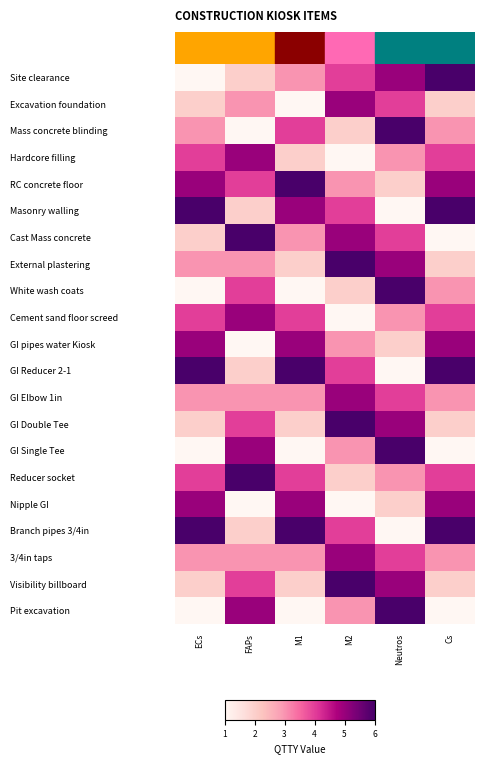

Reading right to left, extract all data points from this chart.

Site clearance: Cs=6	Neutros=5	M2=4	M1=3	FAPs=2	ECs=1
Excavation foundation: Cs=2	Neutros=4	M2=5	M1=1	FAPs=3	ECs=2
Mass concrete blinding: Cs=3	Neutros=6	M2=2	M1=4	FAPs=1	ECs=3
Hardcore filling: Cs=4	Neutros=3	M2=1	M1=2	FAPs=5	ECs=4
RC concrete floor: Cs=5	Neutros=2	M2=3	M1=6	FAPs=4	ECs=5
Masonry walling: Cs=6	Neutros=1	M2=4	M1=5	FAPs=2	ECs=6
Cast Mass concrete: Cs=1	Neutros=4	M2=5	M1=3	FAPs=6	ECs=2
External plastering: Cs=2	Neutros=5	M2=6	M1=2	FAPs=3	ECs=3
White wash coats: Cs=3	Neutros=6	M2=2	M1=1	FAPs=4	ECs=1
Cement sand floor screed: Cs=4	Neutros=3	M2=1	M1=4	FAPs=5	ECs=4
GI pipes water Kiosk: Cs=5	Neutros=2	M2=3	M1=5	FAPs=1	ECs=5
GI Reducer 2-1: Cs=6	Neutros=1	M2=4	M1=6	FAPs=2	ECs=6
GI Elbow 1in: Cs=3	Neutros=4	M2=5	M1=3	FAPs=3	ECs=3
GI Double Tee: Cs=2	Neutros=5	M2=6	M1=2	FAPs=4	ECs=2
GI Single Tee: Cs=1	Neutros=6	M2=3	M1=1	FAPs=5	ECs=1
Reducer socket: Cs=4	Neutros=3	M2=2	M1=4	FAPs=6	ECs=4
Nipple GI: Cs=5	Neutros=2	M2=1	M1=5	FAPs=1	ECs=5
Branch pipes 3/4in: Cs=6	Neutros=1	M2=4	M1=6	FAPs=2	ECs=6
3/4in taps: Cs=3	Neutros=4	M2=5	M1=3	FAPs=3	ECs=3
Visibility billboard: Cs=2	Neutros=5	M2=6	M1=2	FAPs=4	ECs=2
Pit excavation: Cs=1	Neutros=6	M2=3	M1=1	FAPs=5	ECs=1